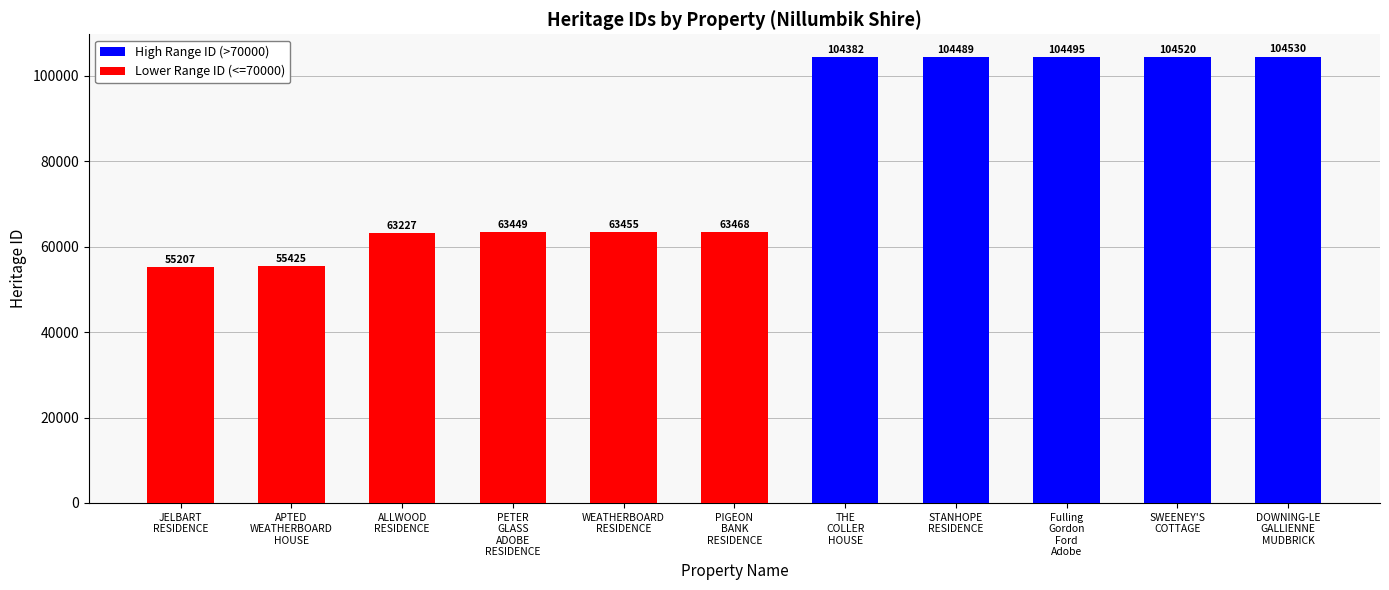

Which series changed the most between STANHOPE
RESIDENCE and DOWNING-LE
GALLIENNE
MUDBRICK?

High Range ID (>70000)